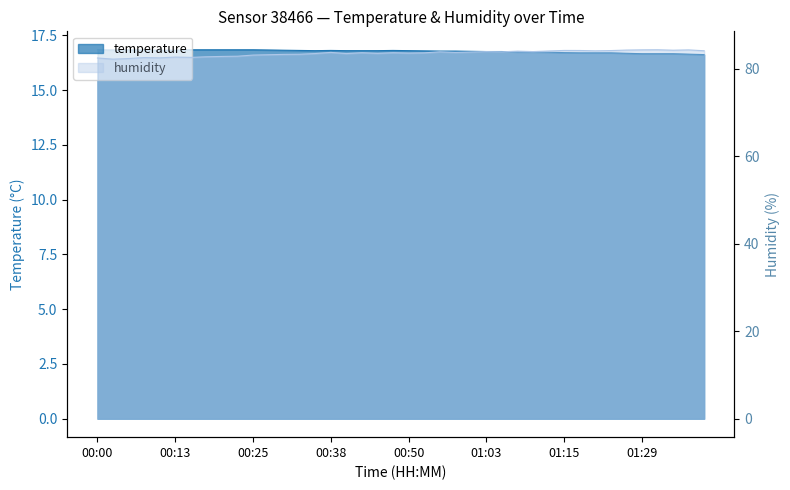

Reading left to right, list all the values displayed in this chart.

temperature: 00:00=16.8	00:03=16.8	00:05=16.8	00:08=16.8	00:10=16.8	00:13=16.8	00:15=16.8	00:18=16.8	00:20=16.8	00:23=16.8	00:25=16.8	00:28=16.8	00:30=16.8	00:33=16.8	00:35=16.8	00:38=16.8	00:40=16.8	00:43=16.8	00:45=16.8	00:48=16.8	00:50=16.8	00:53=16.8	00:55=16.8	00:58=16.8	01:00=16.8	01:03=16.8	01:05=16.8	01:07=16.7	01:10=16.7	01:12=16.7	01:15=16.7	01:18=16.7	01:20=16.7	01:23=16.7	01:26=16.7	01:29=16.7	01:31=16.7	01:34=16.7	01:36=16.6	01:39=16.6
humidity: 00:00=82.4	00:03=82.2	00:05=82.3	00:08=82.5	00:10=82.5	00:13=82.6	00:15=82.6	00:18=82.7	00:20=82.8	00:23=82.8	00:25=83.1	00:28=83.2	00:30=83.2	00:33=83.3	00:35=83.4	00:38=83.7	00:40=83.4	00:43=83.6	00:45=83.5	00:48=83.6	00:50=83.5	00:53=83.6	00:55=83.8	00:58=83.7	01:00=83.8	01:03=83.9	01:05=83.8	01:07=84.0	01:10=83.9	01:12=84.0	01:15=84.2	01:18=84.1	01:20=84.1	01:23=84.1	01:26=84.2	01:29=84.3	01:31=84.3	01:34=84.2	01:36=84.3	01:39=84.1